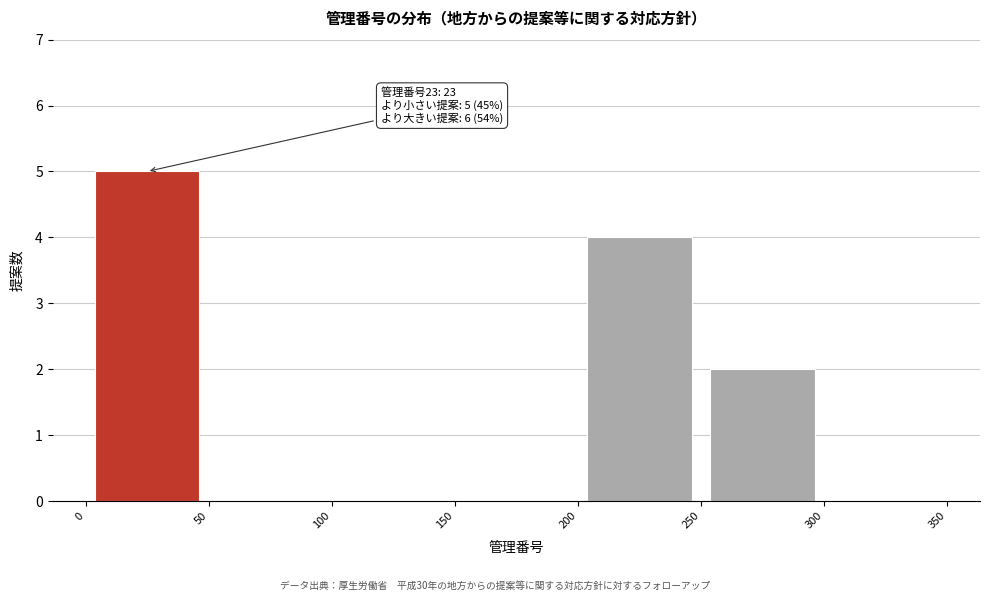

Which range on the x-axis has the tallest bar?

0 to 50